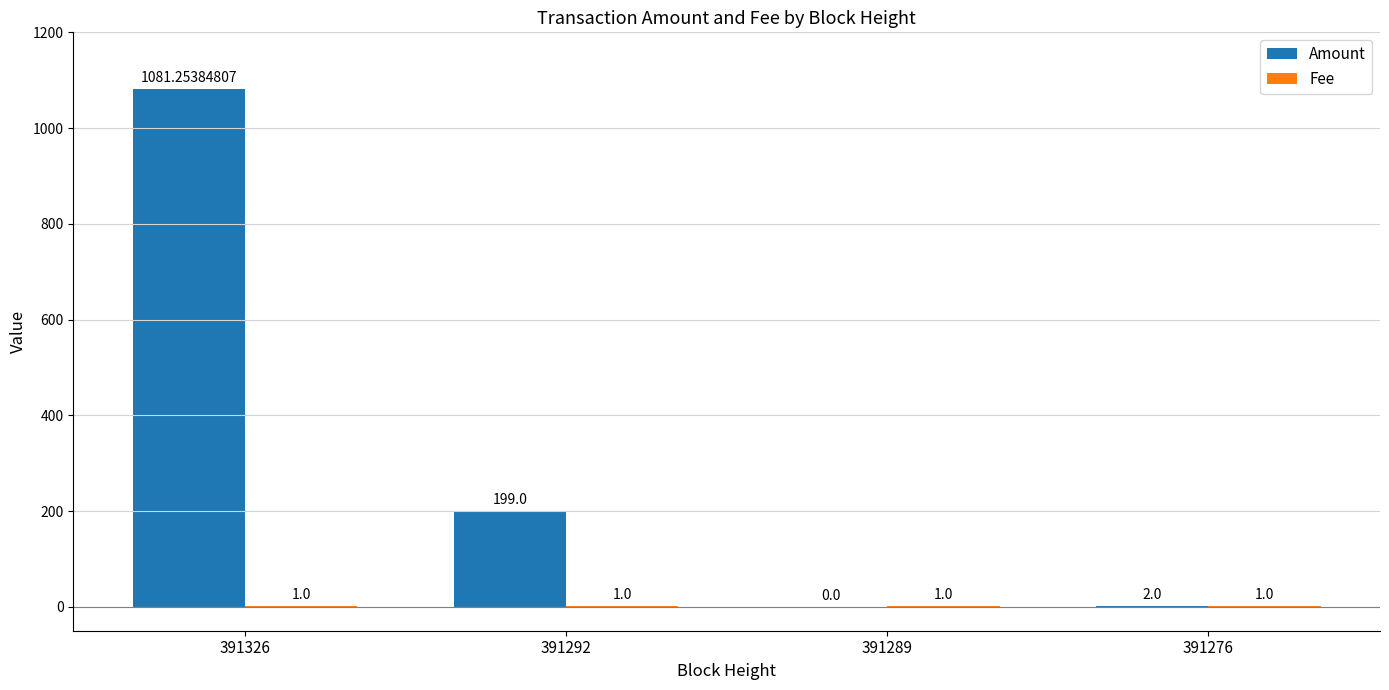

What is the sum of all Amount values?

1282.3